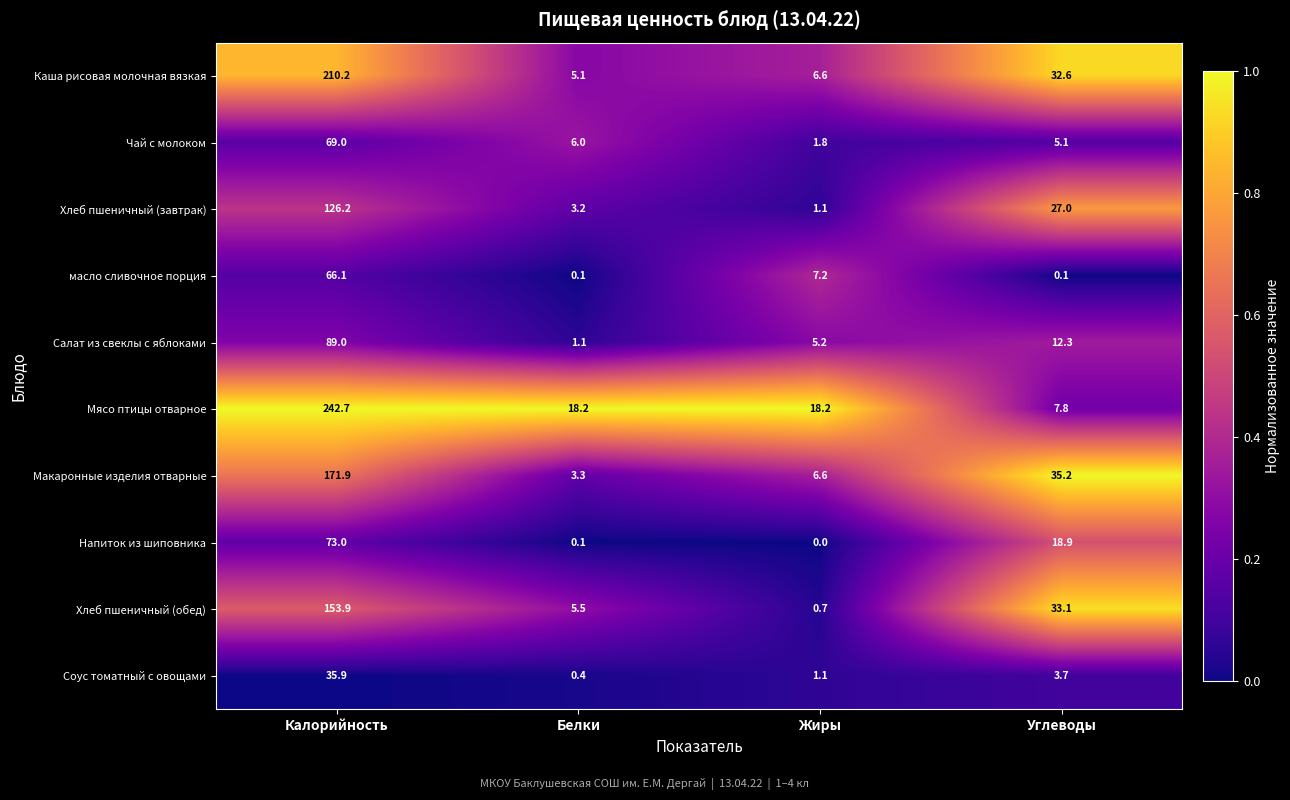

Is it true that Соус томатный с овощами equals 5.1 at Углеводы?

False